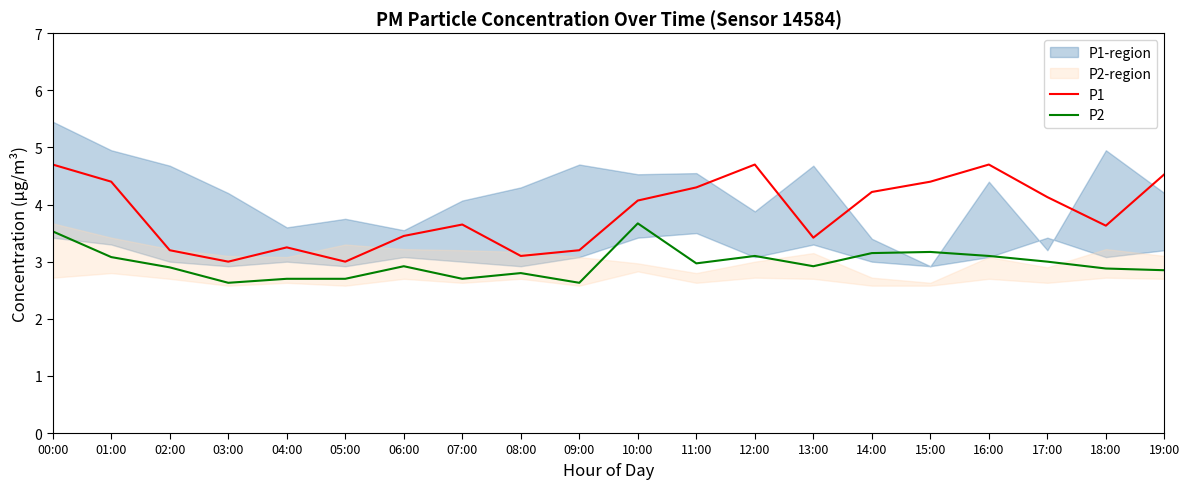

What is the sum of the P1 values at 05:00 and 02:00?

6.2